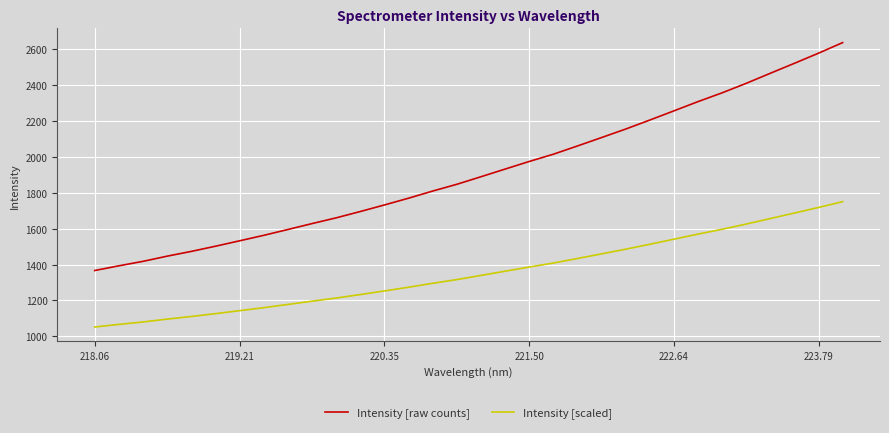

What is the greatest value displayed?

2638.3